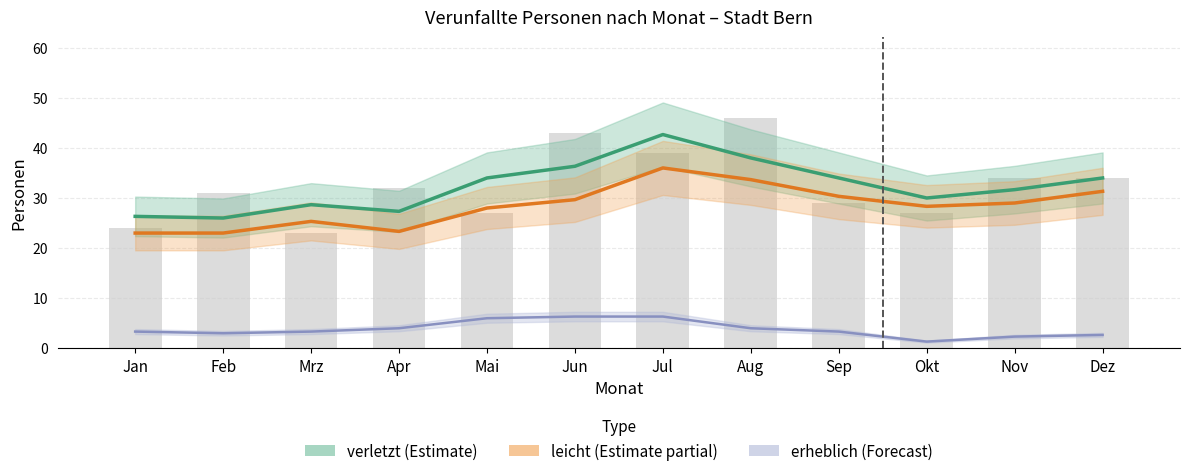

What is the label of the 9th bar from the right?

Apr